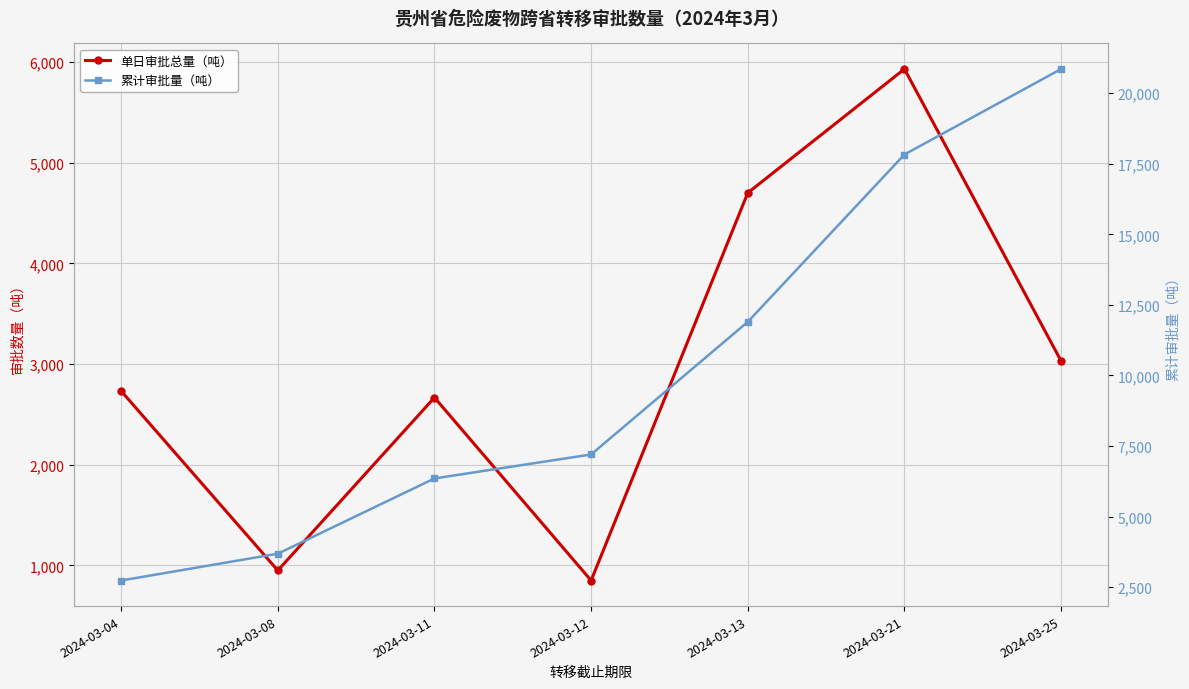

True or false: 累计审批量（吨） and 单日审批总量（吨） cross at least once.

False